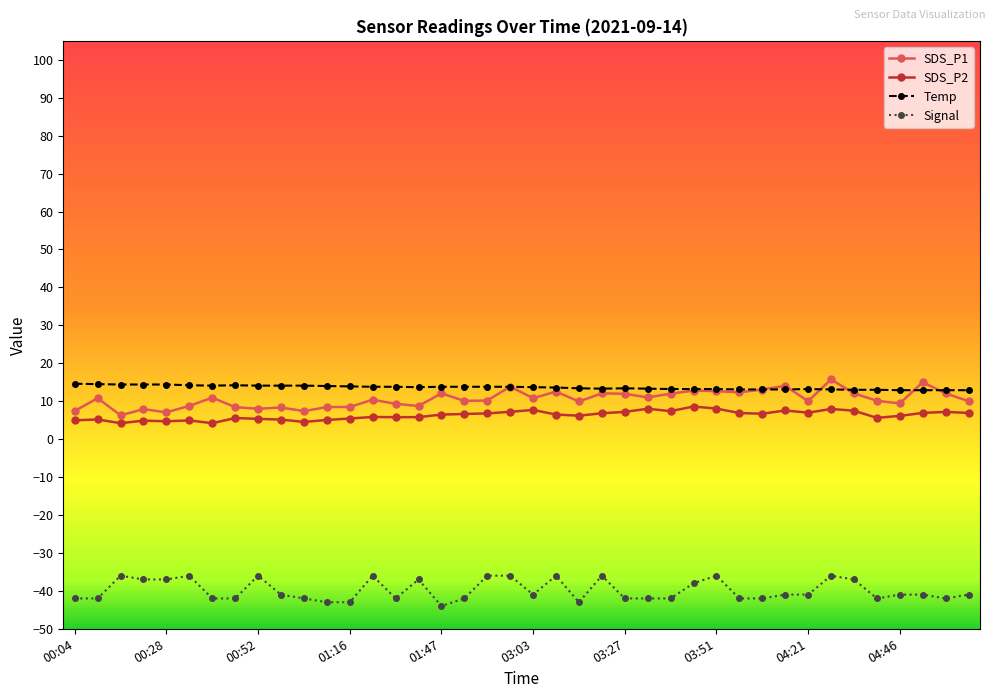

True or false: SDS_P1 and SDS_P2 intersect in this chart.

False